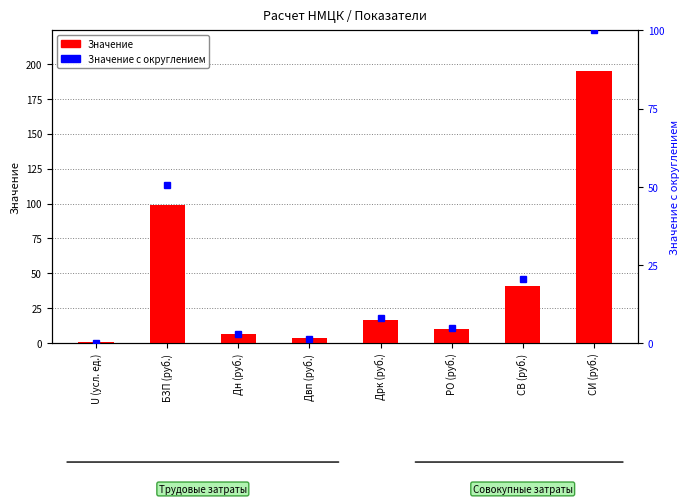

At which category does the chart reach its minimum across all series?

U (усл. ед.)